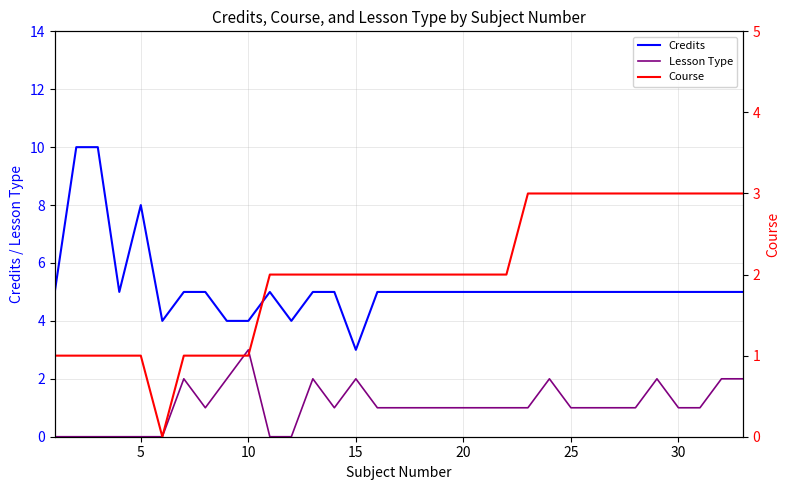

List the series in order of their overall mean, highest first.

Credits, Course, Lesson Type